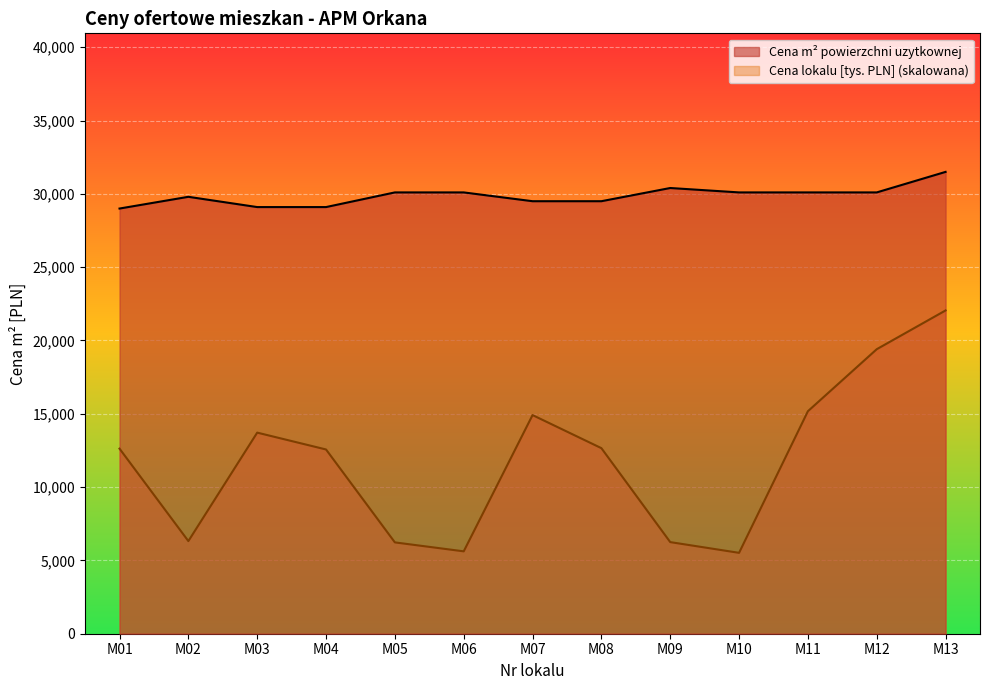

True or false: Cena lokalu has a value of 12656.2 at M08.

True